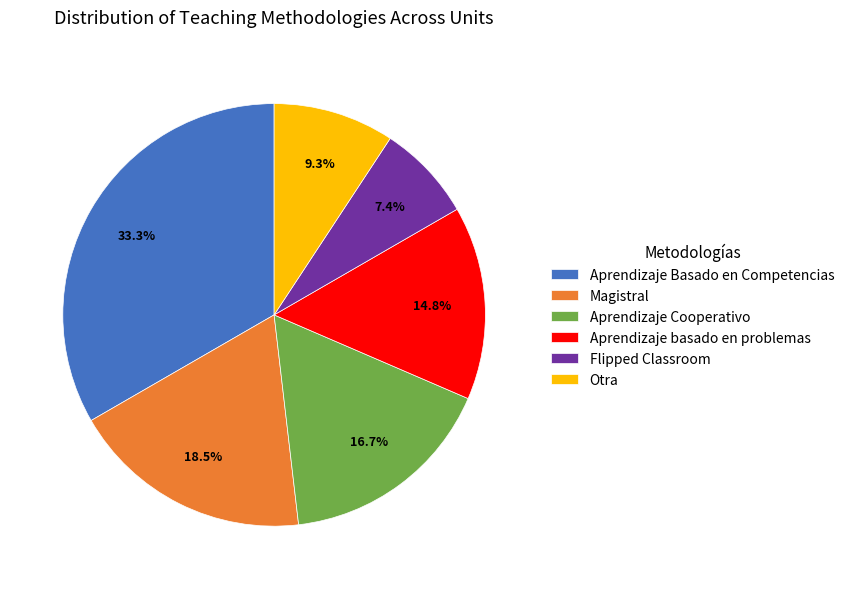

What is the smallest slice in the pie chart?

Flipped Classroom